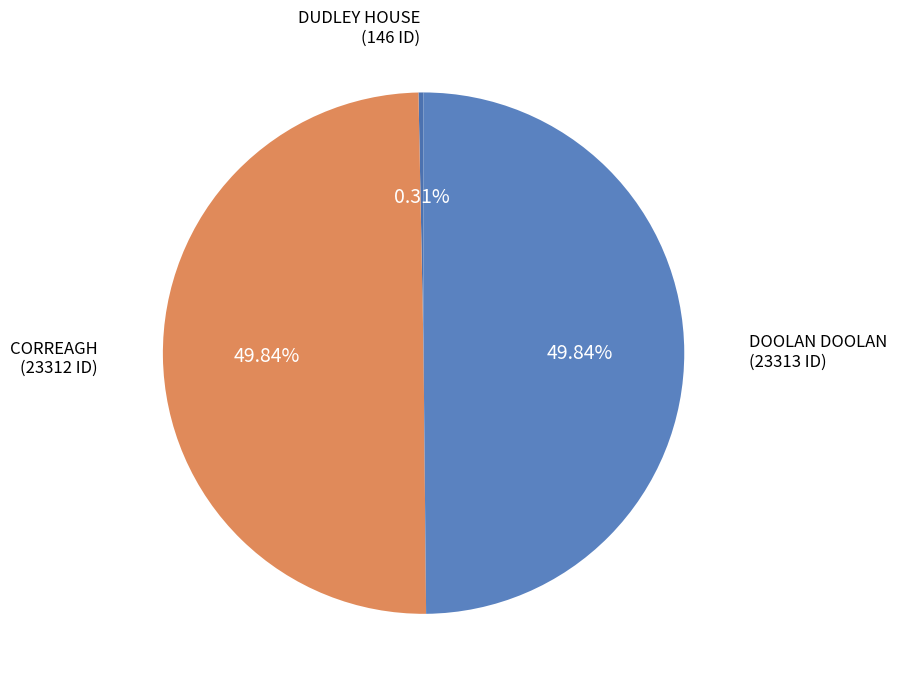

Which slice is the smallest?

DUDLEY HOUSE